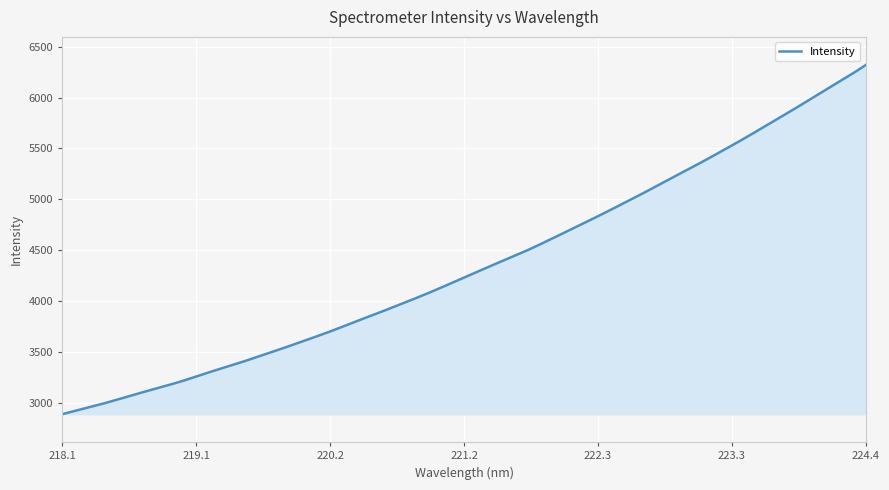

What is the maximum value shown in the chart?

6320.6